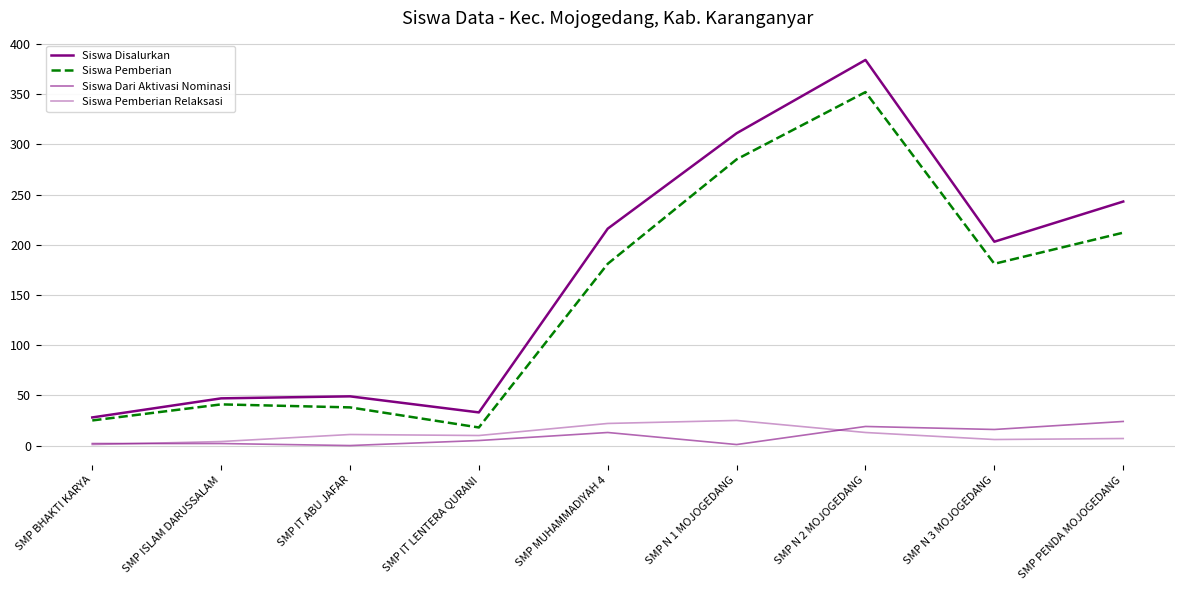

Does the chart display data point markers on the line(s)?

No